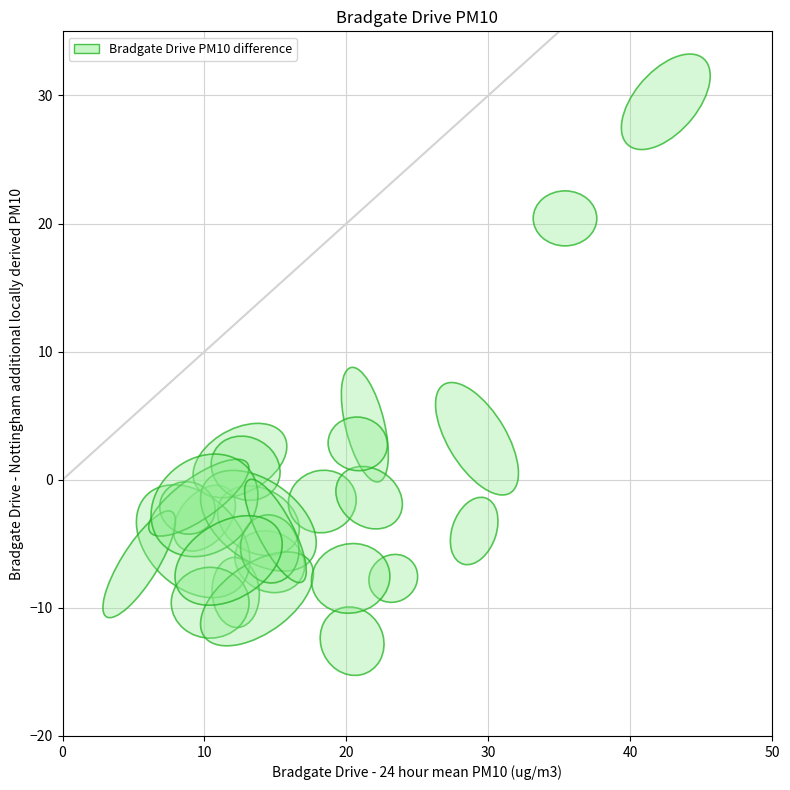

What Y value in the scatter plot is closest to 8?

4.3